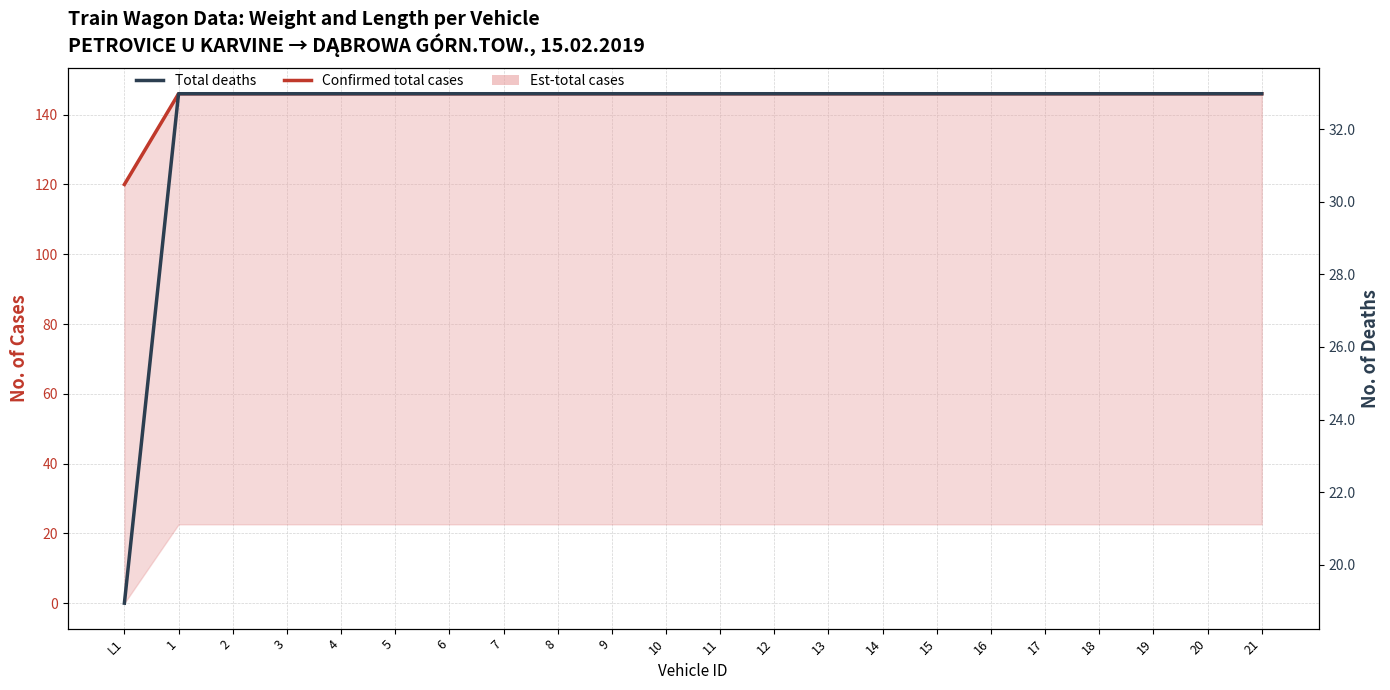

How many lines are shown in the chart?

2